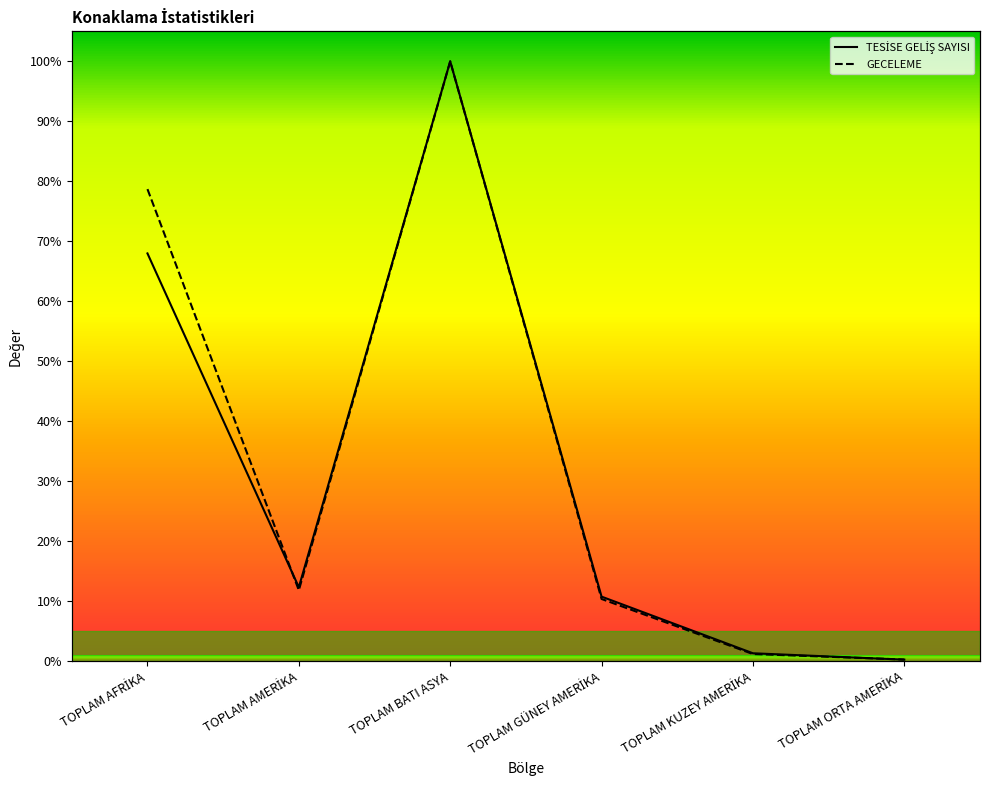

Which category has the highest value in the GECELEME series?

TOPLAM BATI ASYA